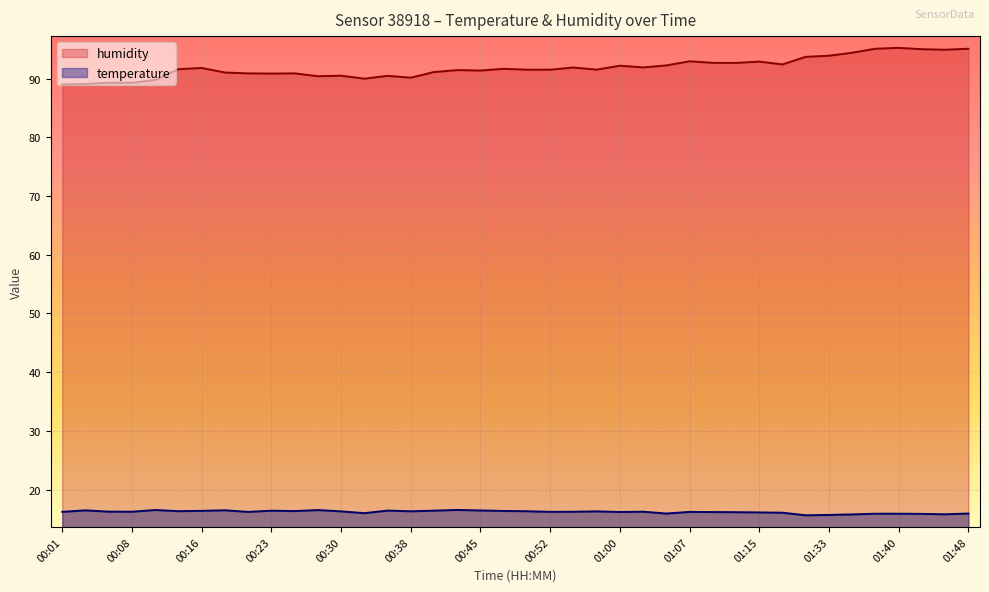

How many values in the temperature series exceed 16?

30